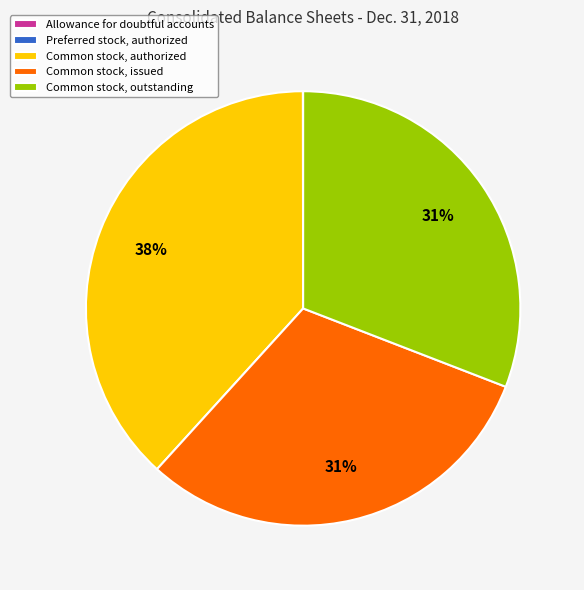

To the nearest percent, what percentage of the pie is Common stock, authorized?

38%